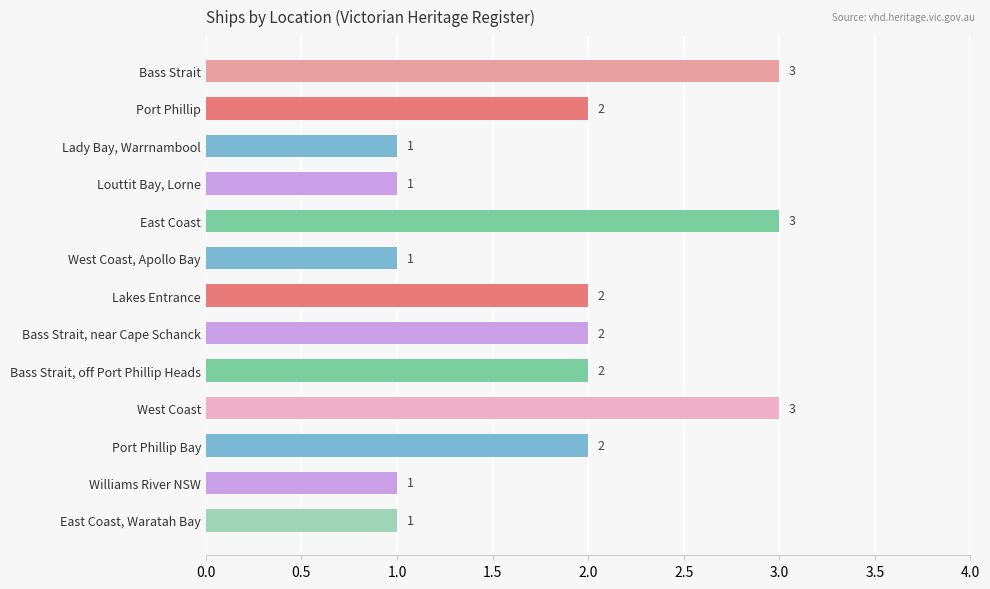

Reading bottom to top, list all the values displayed in this chart.

East Coast, Waratah Bay=1	Williams River NSW=1	Port Phillip Bay=2	West Coast=3	Bass Strait, off Port Phillip Heads=2	Bass Strait, near Cape Schanck=2	Lakes Entrance=2	West Coast, Apollo Bay=1	East Coast=3	Louttit Bay, Lorne=1	Lady Bay, Warrnambool=1	Port Phillip=2	Bass Strait=3